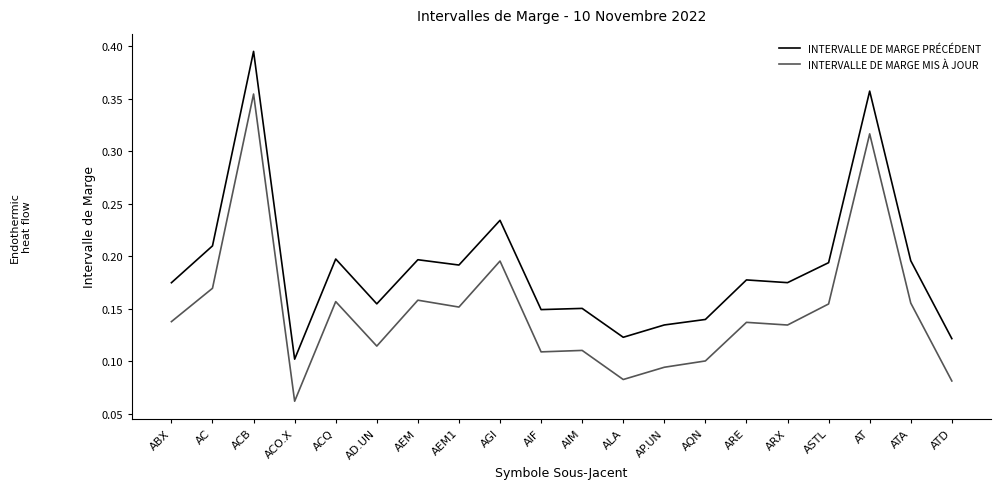

At which label does INTERVALLE DE MARGE PRÉCÉDENT reach its peak?

ACB